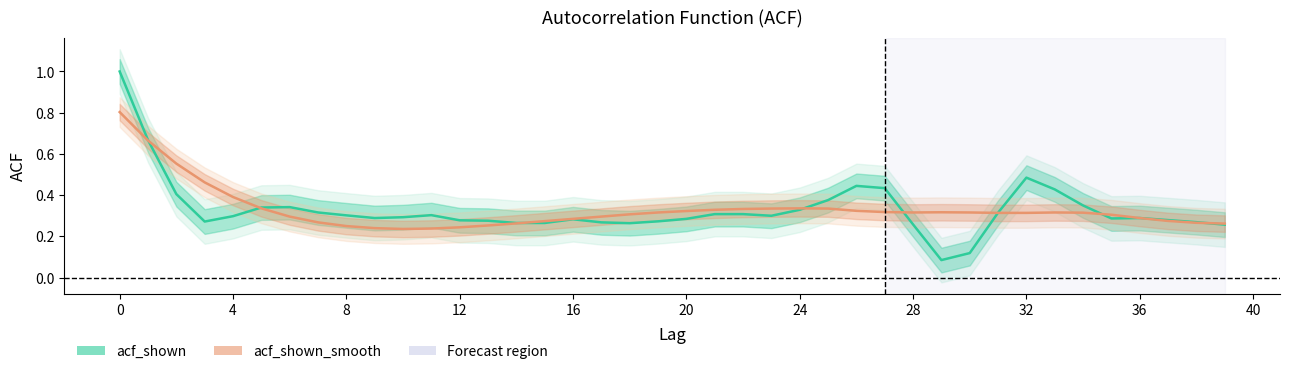

Which series ends up on top after the final intersection of acf_shown_smooth and acf_shown?

acf_shown_smooth